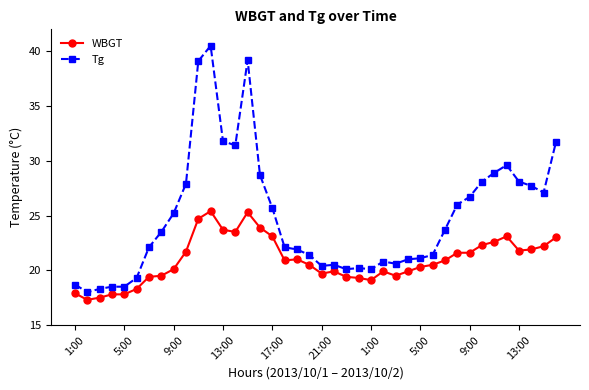

Which series has the largest total across all categories?

Tg